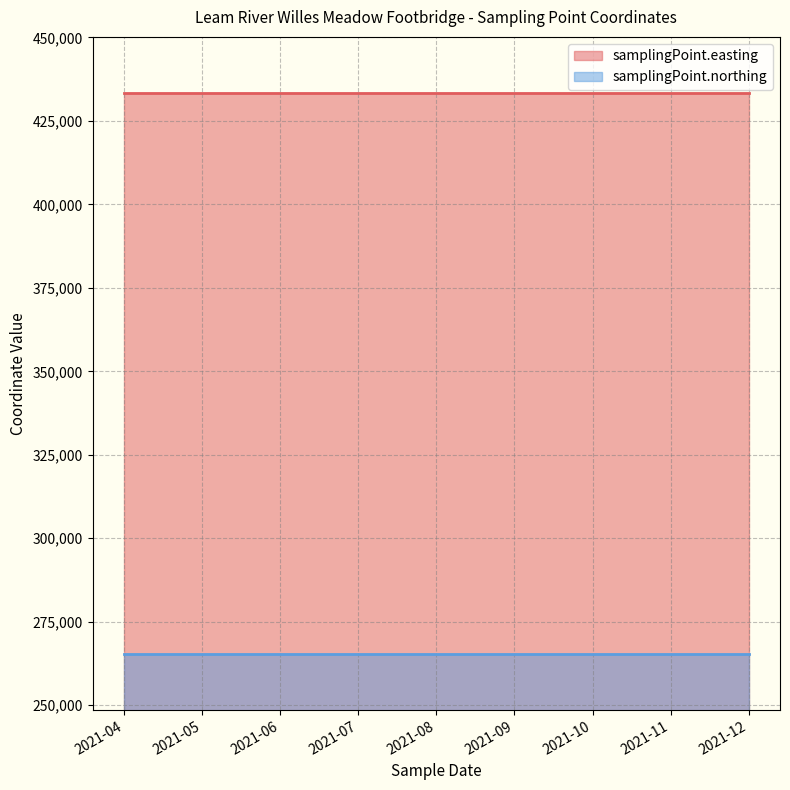

Which category has the highest value across all series?

2021-04